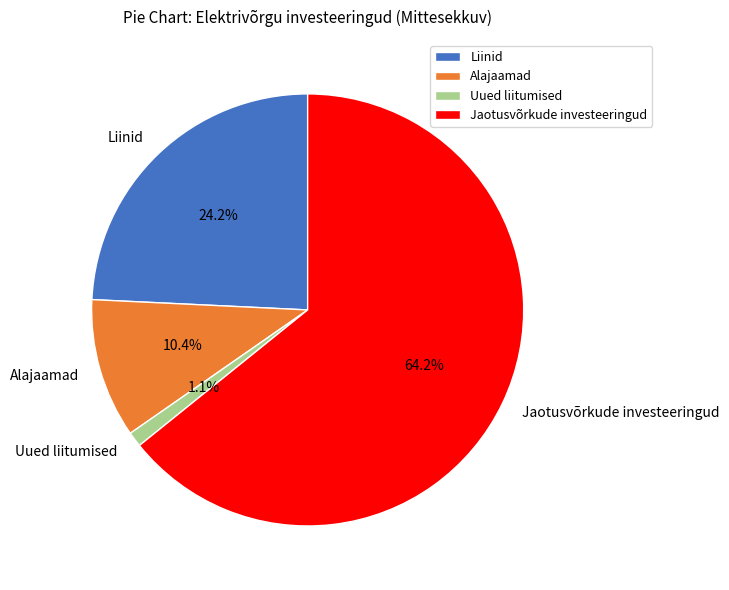

Rank the categories by value from lowest to highest.

Uued liitumised, Alajaamad, Liinid, Jaotusvõrkude investeeringud